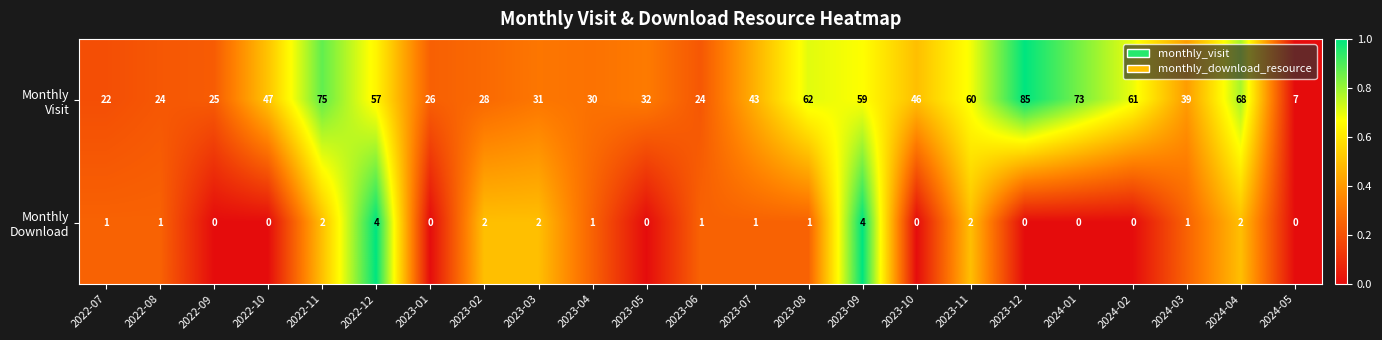

At which category is the sum across all series the highest?

2023-12